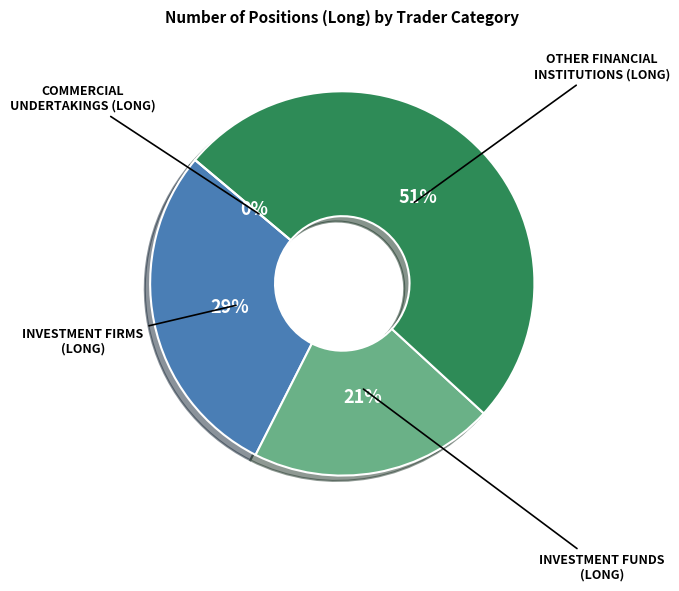

What percentage is NOT represented by Commercial Undertakings (Long)?

100.0%